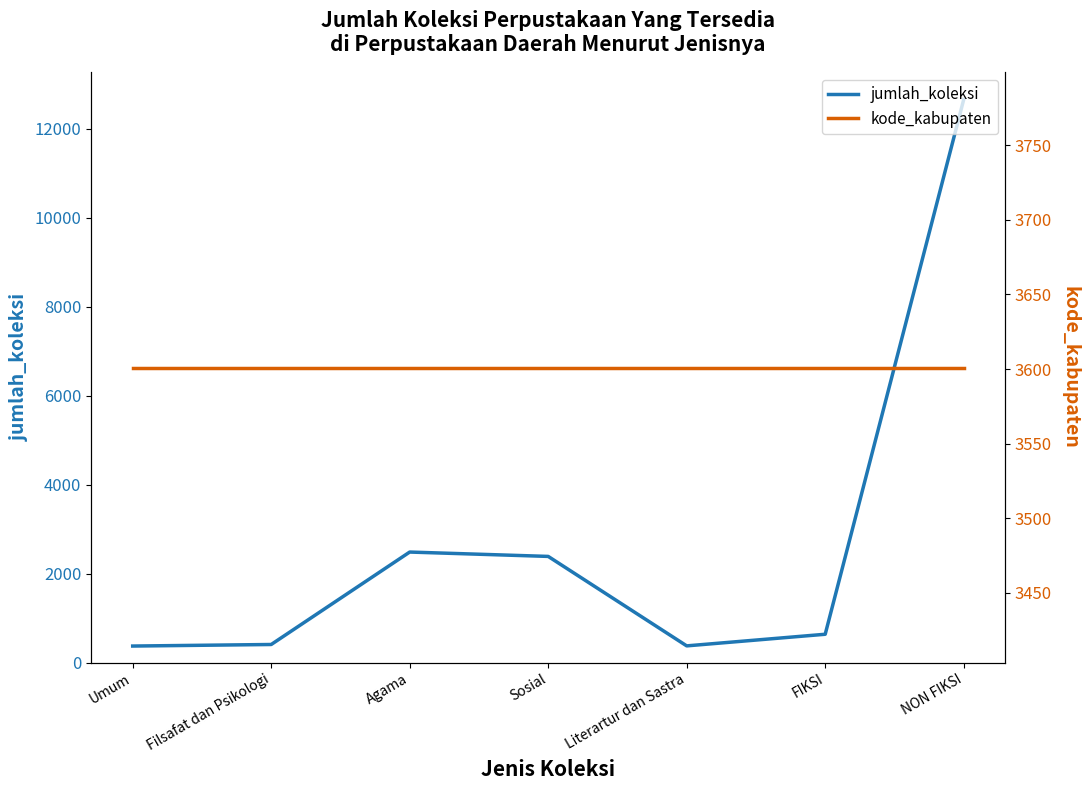

True or false: kode_kabupaten has more than 0 interior local peaks.

False